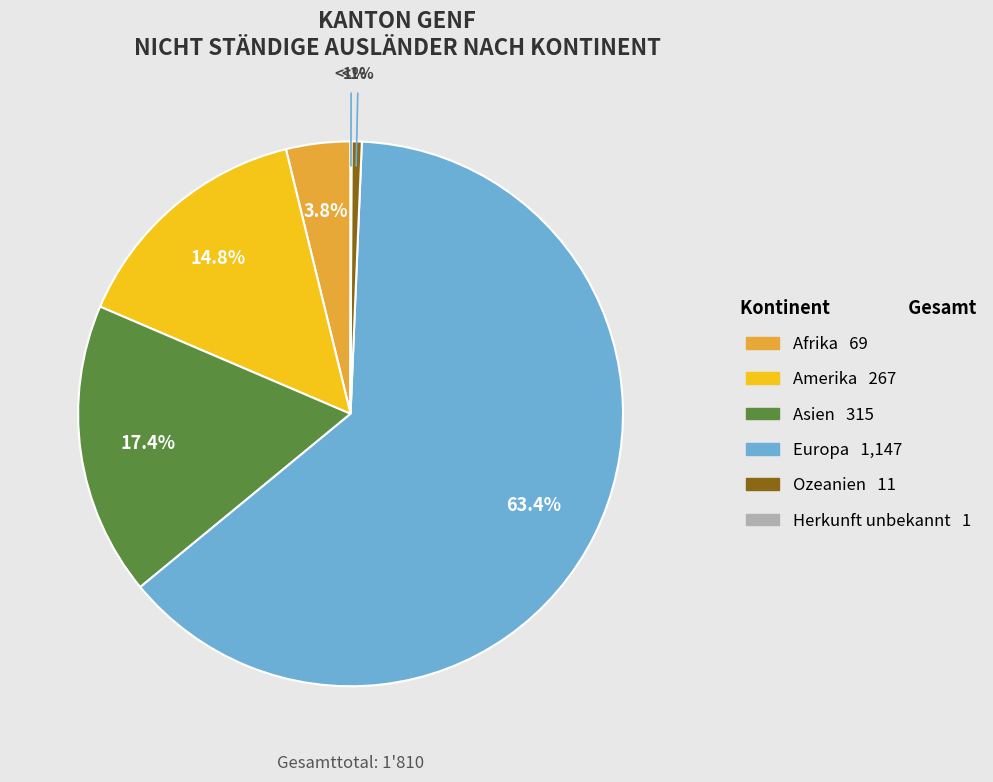

The Herkunft unbekannt slice represents 0% of the pie. True or false?

True